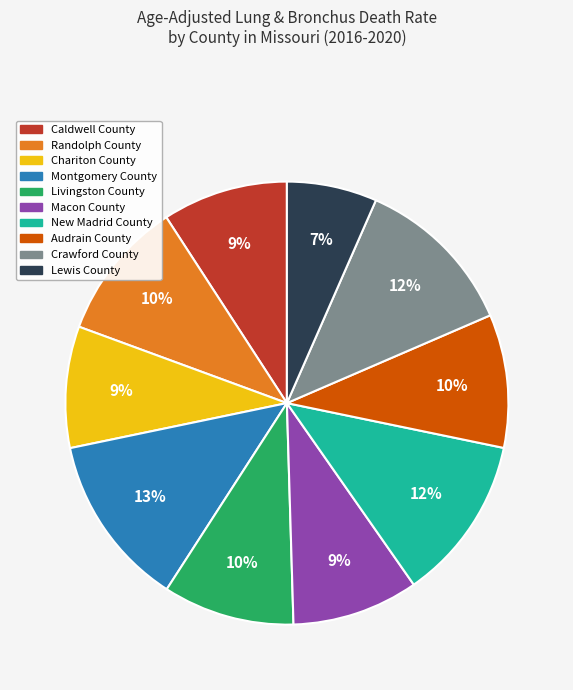

To the nearest percent, what is the difference between the New Madrid County and Randolph County slice percentages?

2%